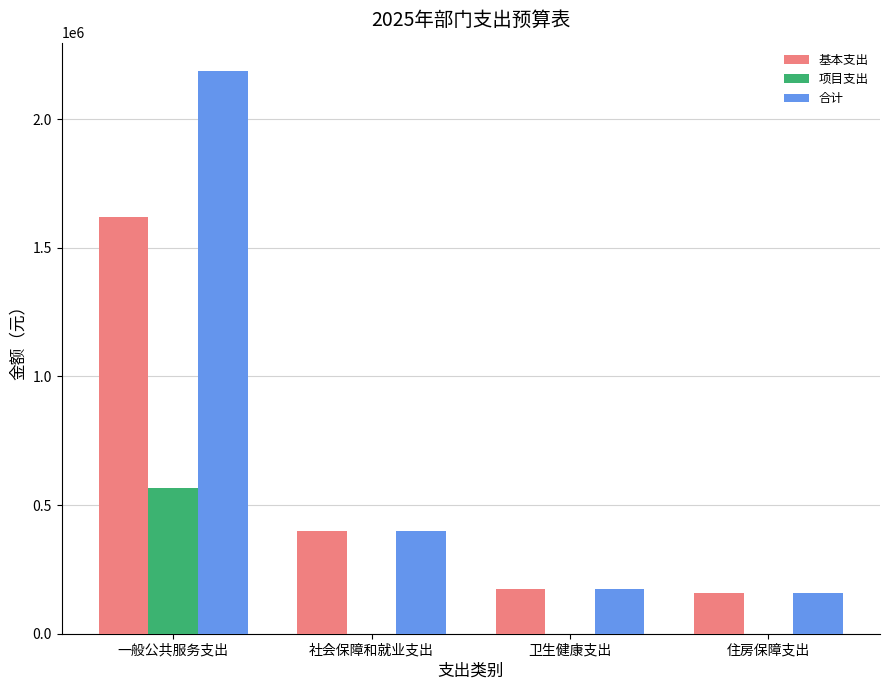

What is the total value across all series at 社会保障和就业支出?

795120